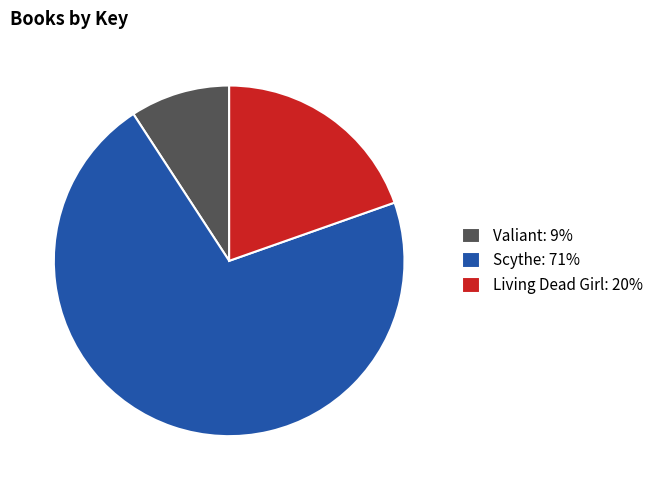

Do Living Dead Girl: 20% and Valiant: 9% together represent more than half of the pie?

No